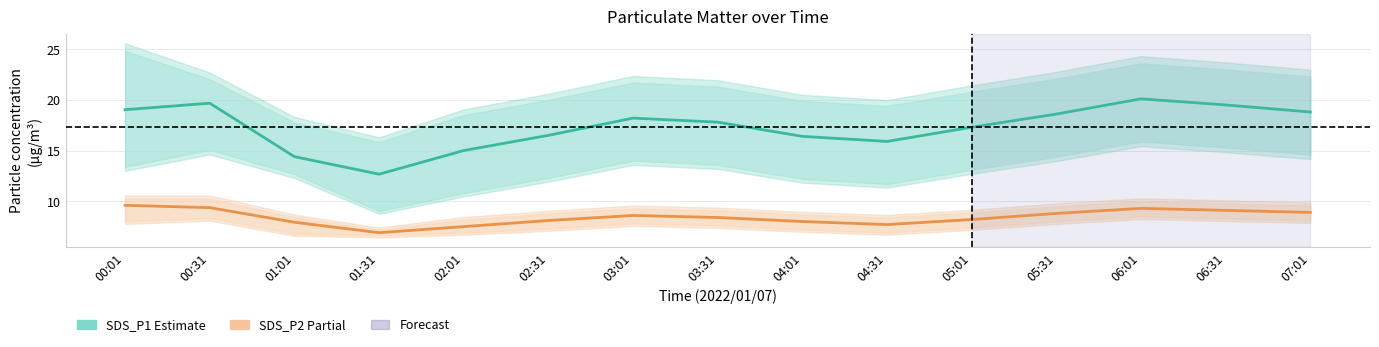

Is the value of SDS_P2 (Partial) at 01:31 greater than the value of SDS_P1 (Estimate) at 00:31?

No